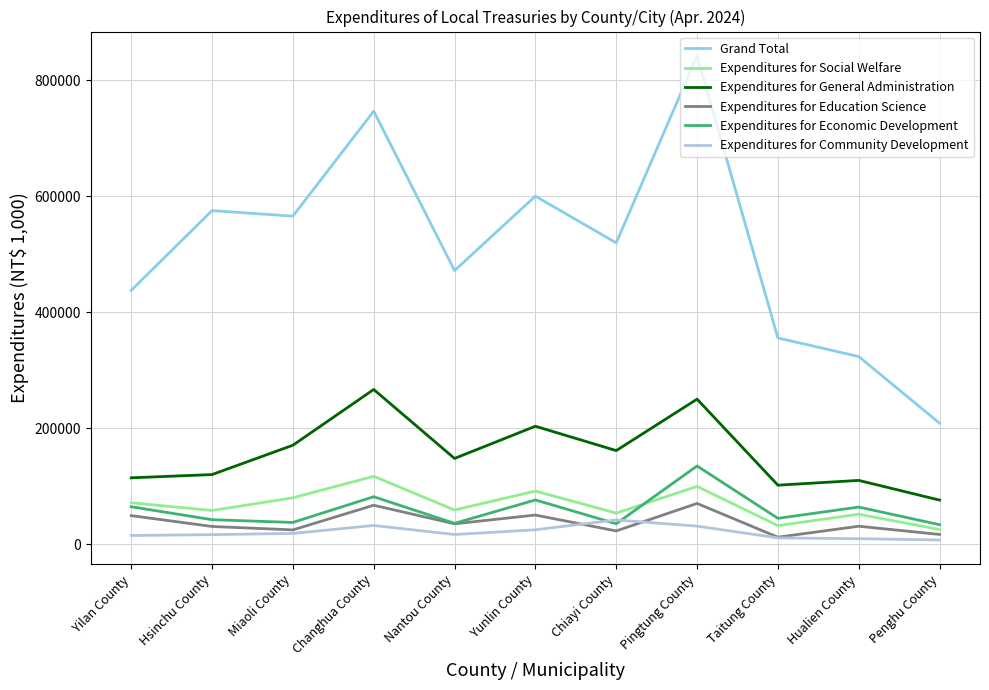

Which series has the largest range (max minus min)?

Grand Total